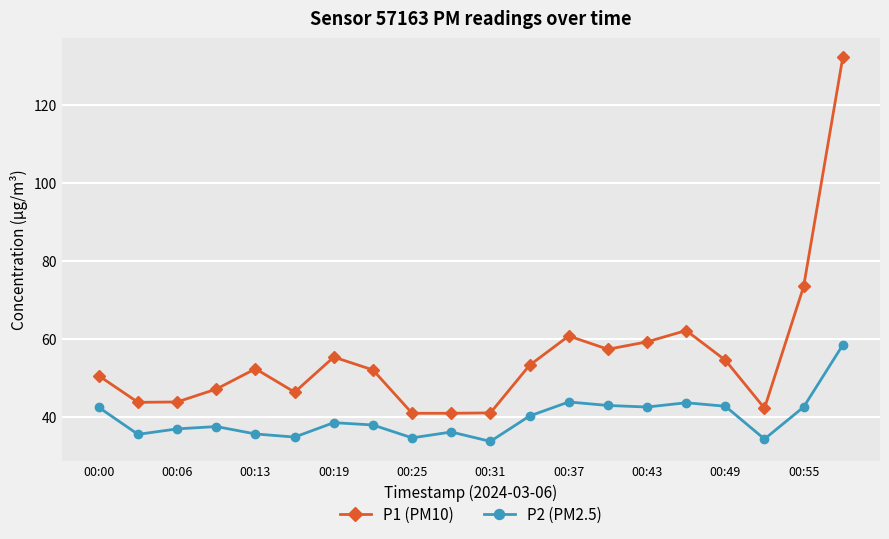

What is the difference between the second highest and second lowest values in the P1 (PM10) series?

32.5